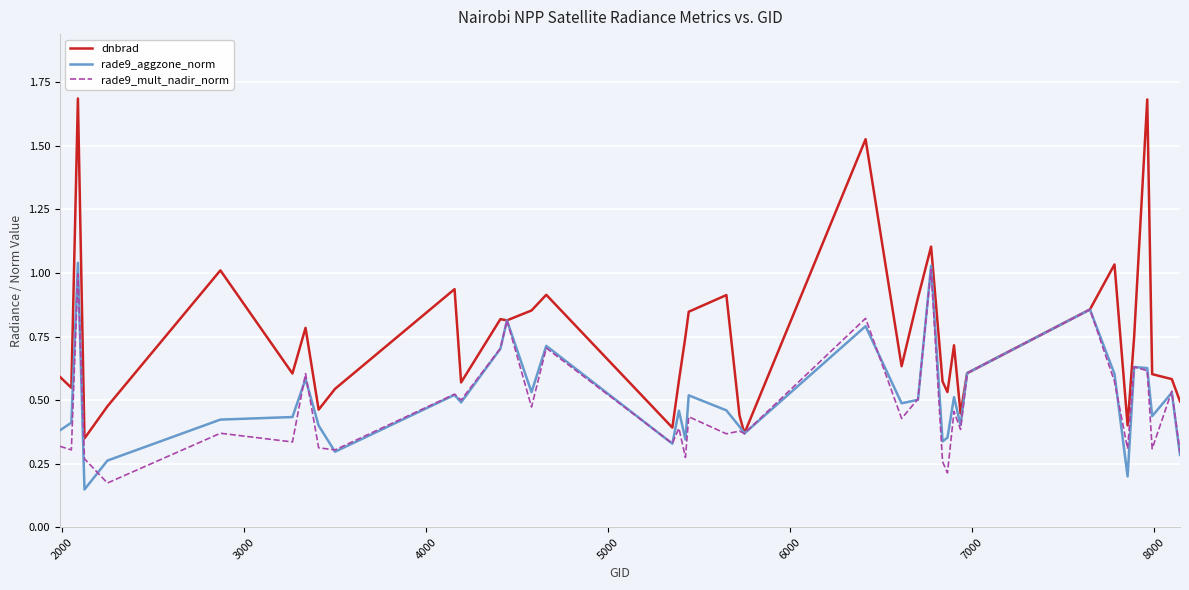

What is the maximum value shown in the chart?

1.7